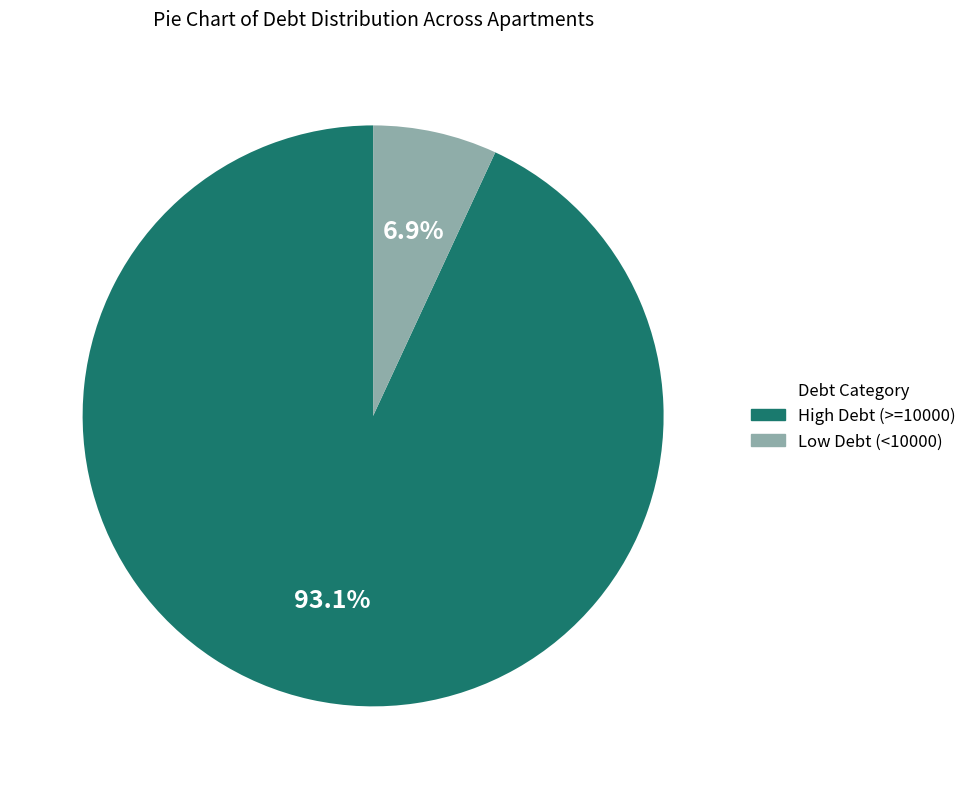

How much of the chart is everything except Low Debt (<10000)?

93.1%